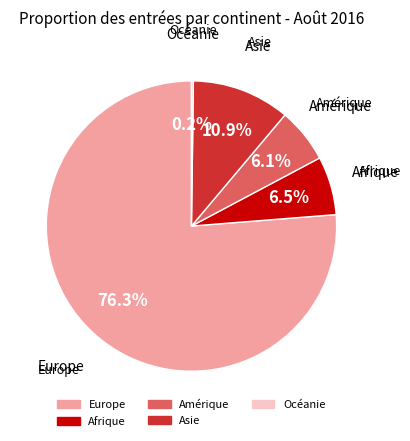

Combined, what portion of the pie is Asie and Afrique?

17.4%